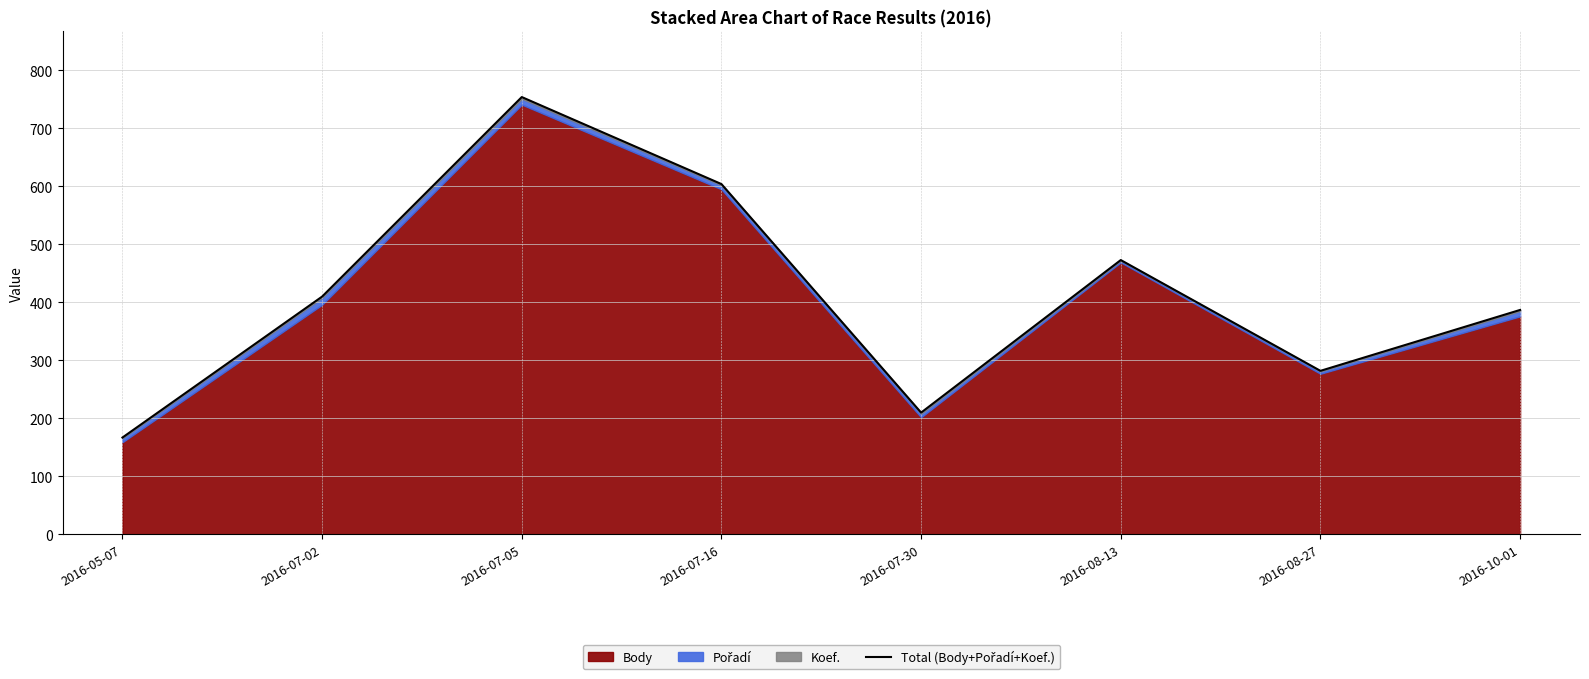

What is the ratio of the value at 2016-08-13 to the value at 2016-08-27?

1.7